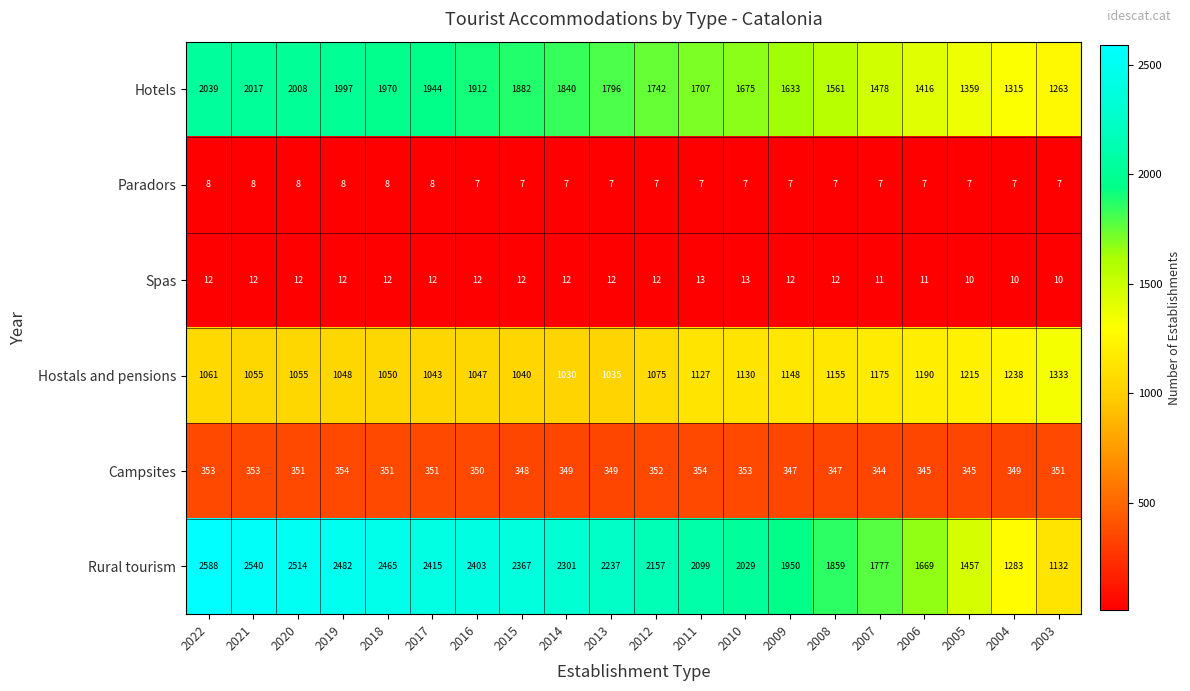

The Rural tourism series shows 1618 at 2019. True or false?

False